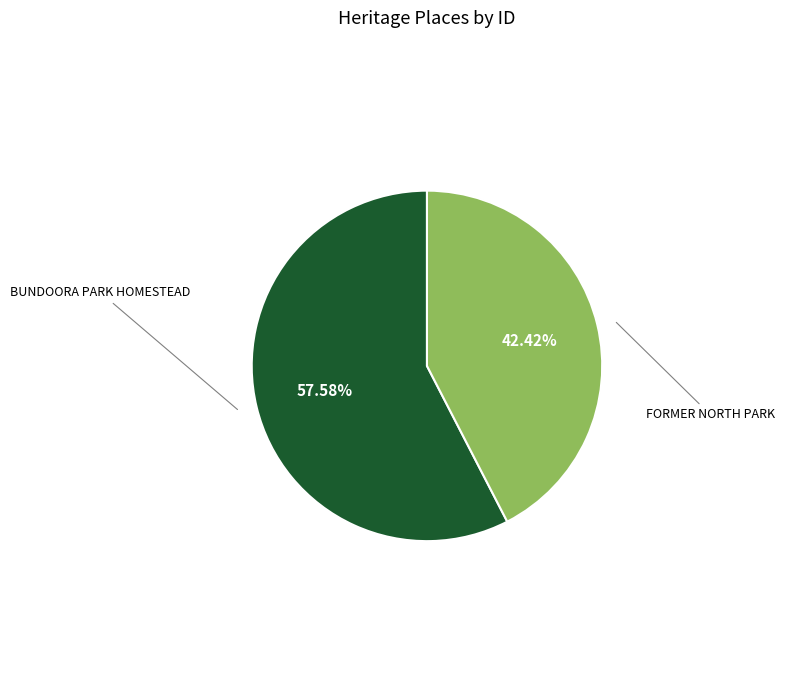

Does any single category account for the majority?

Yes